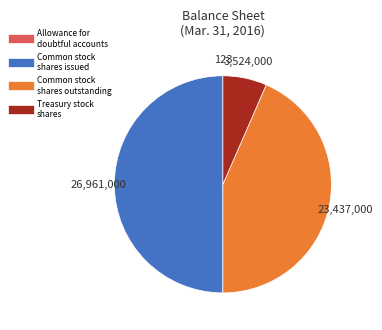

Does Common stock shares outstanding account for over 50% of the chart?

No